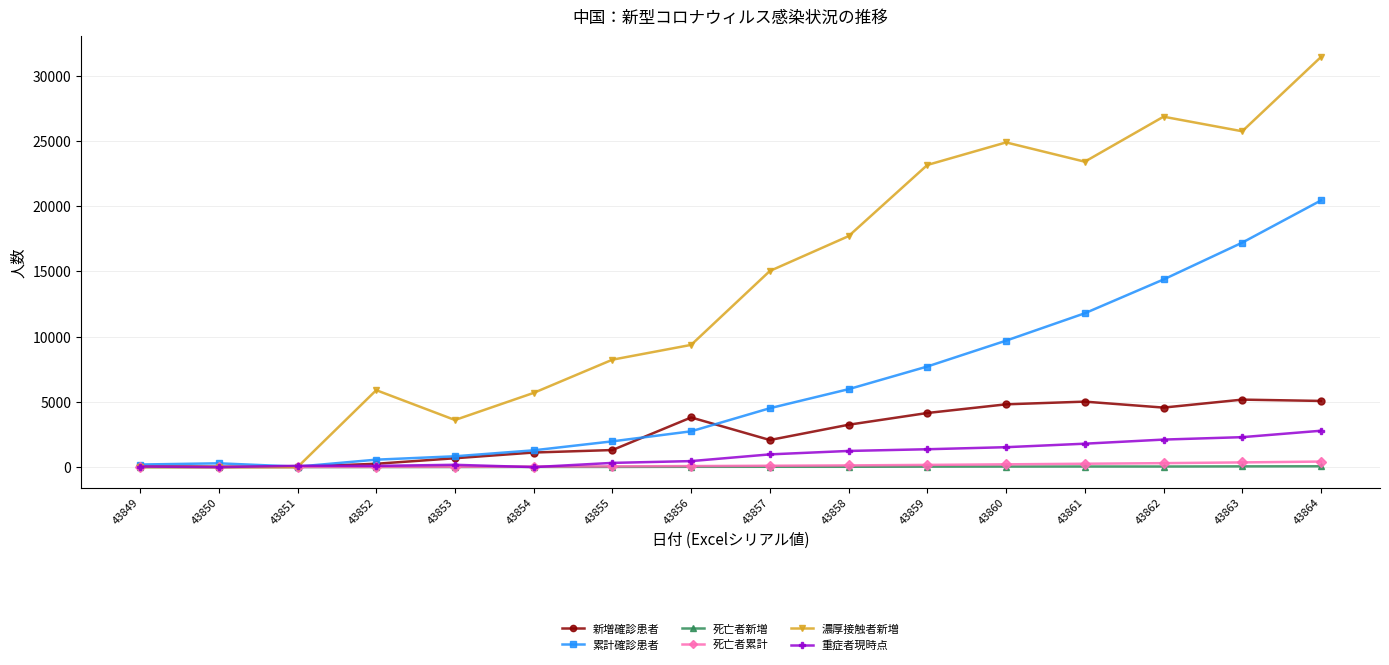

At which category is the sum across all series the highest?

43864